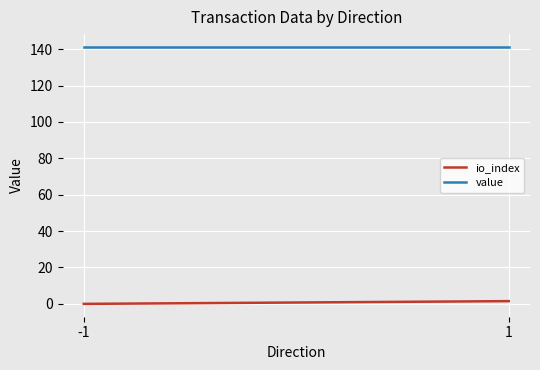

List the series in order of their overall mean, lowest first.

io_index, value